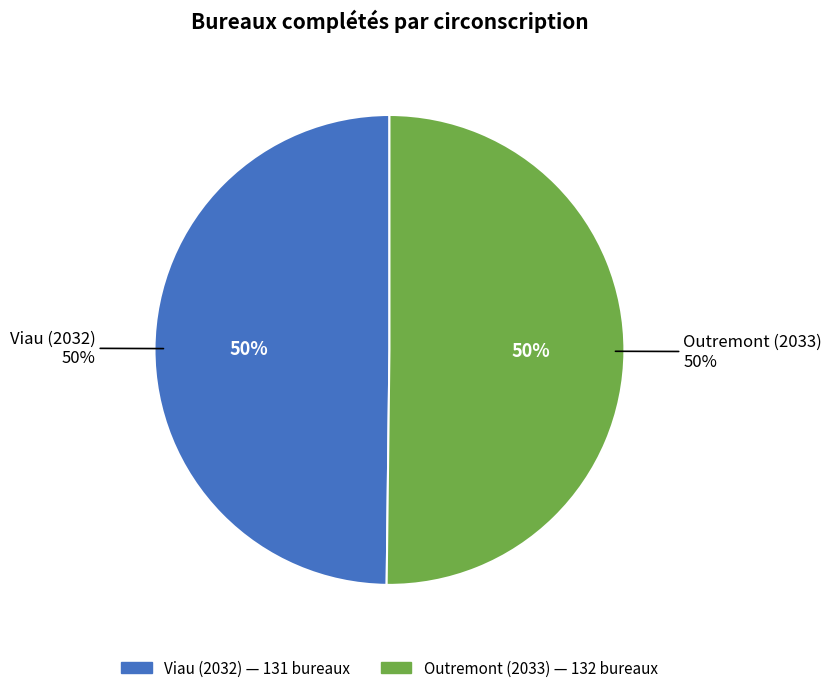

How many slices are in this pie chart?

2